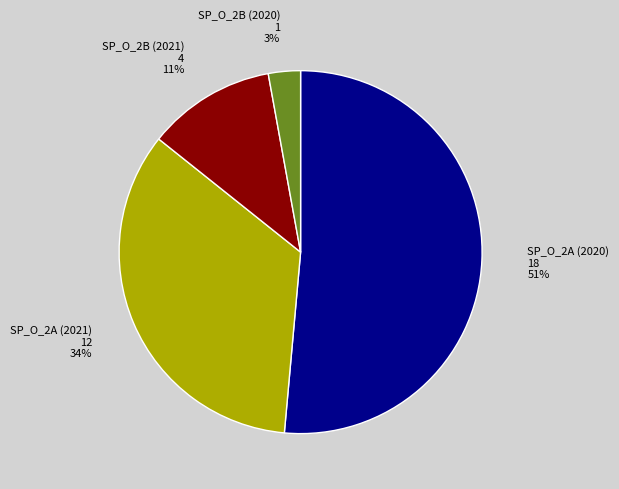

Is the sum of SP_O_2B (2020) 1 3% and SP_O_2A (2021) 12 34% greater than half?

No